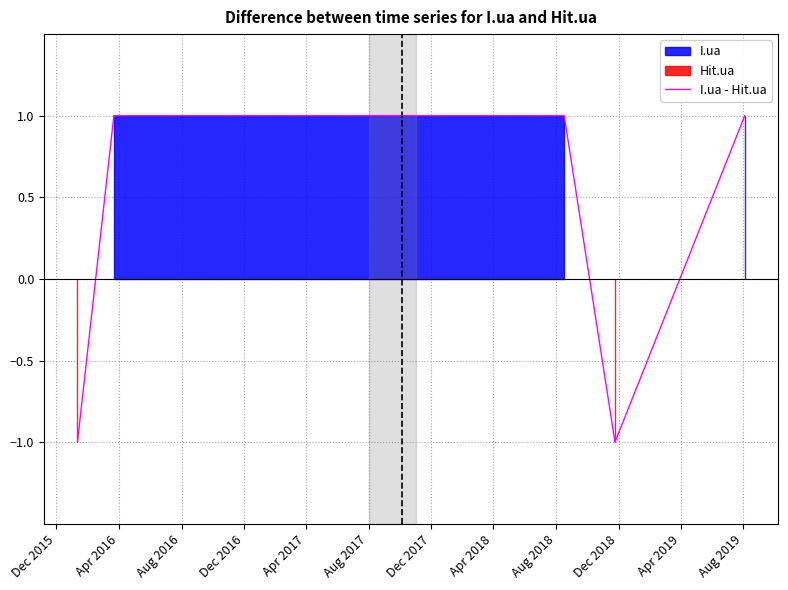

Between Aug 2018 and Aug 2017, which is larger?

Aug 2018